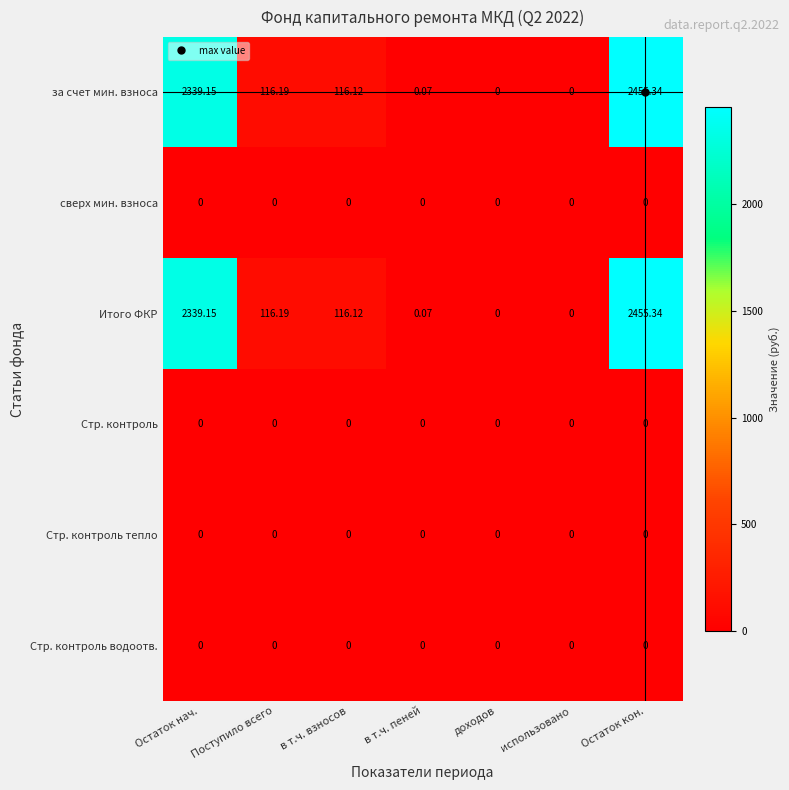

Which label corresponds to the largest value in the chart?

Остаток кон.